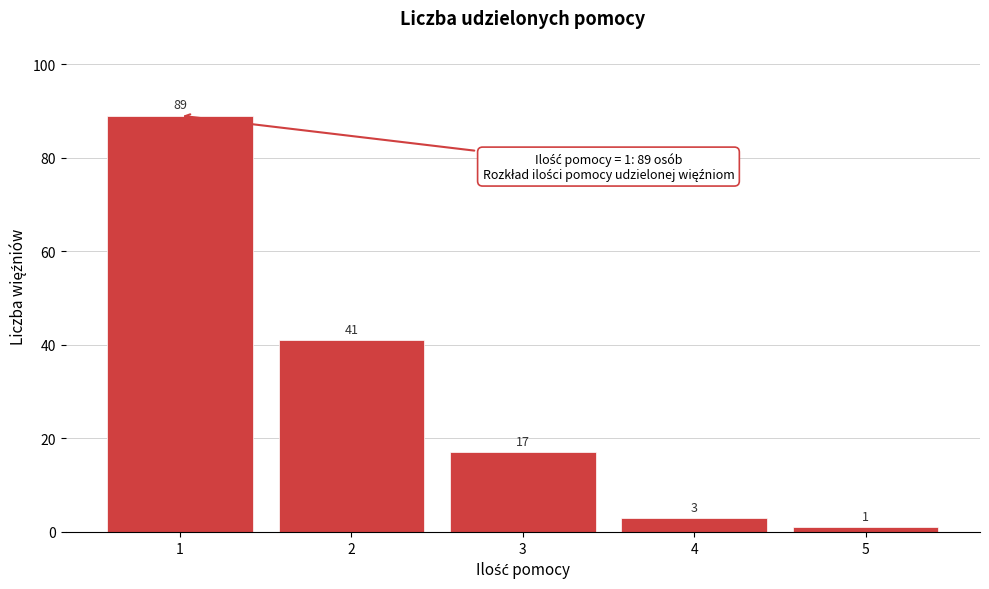

Reading right to left, what are all the values shown in this chart?

1	3	17	41	89